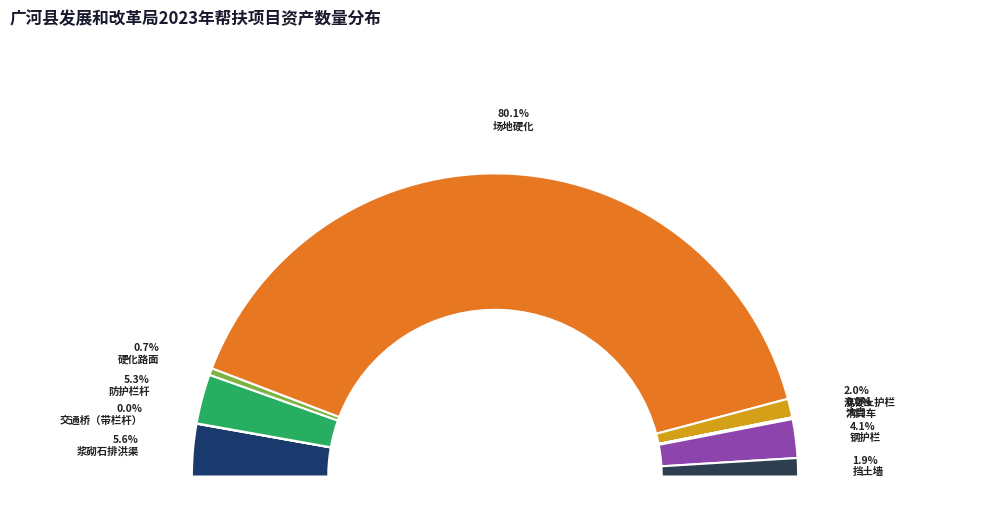

Which slice is the smallest?

大门